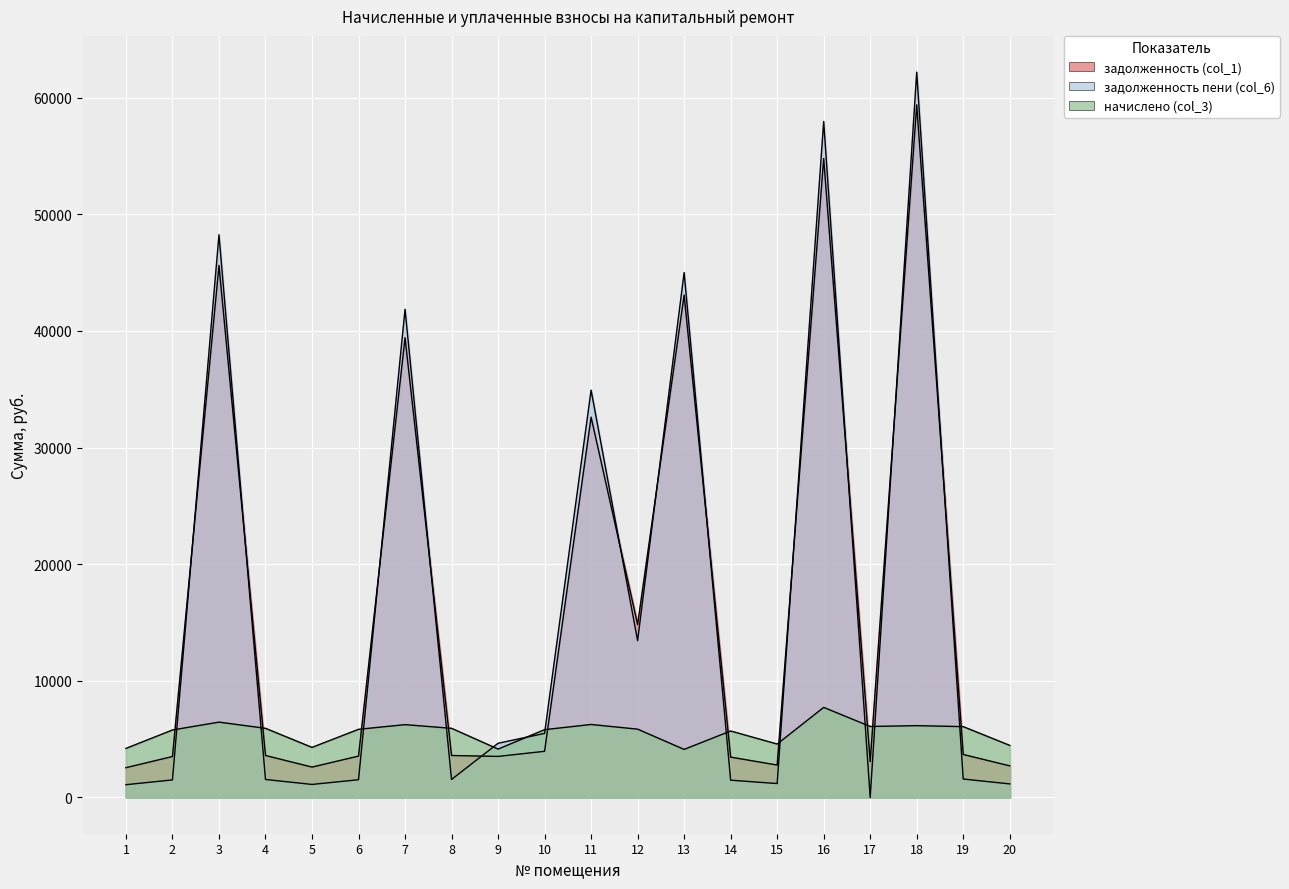

What is the value of the начислено (col_3) point at the 15th from the left?

4578.2